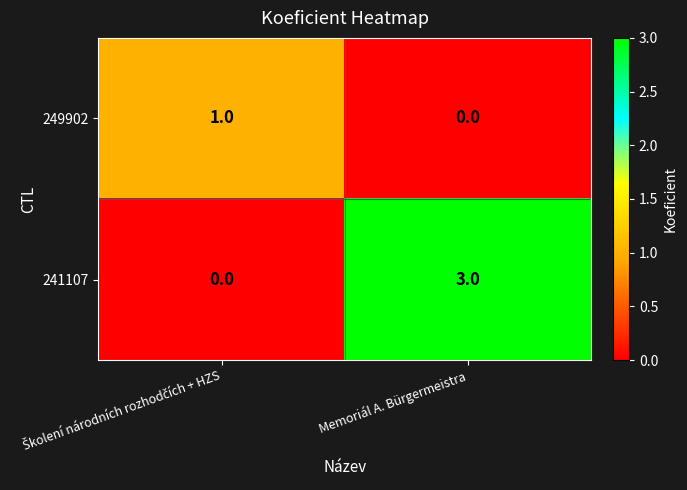

Where is 249902 nearest to the value 0?

Memoriál A. Bürgermeistra